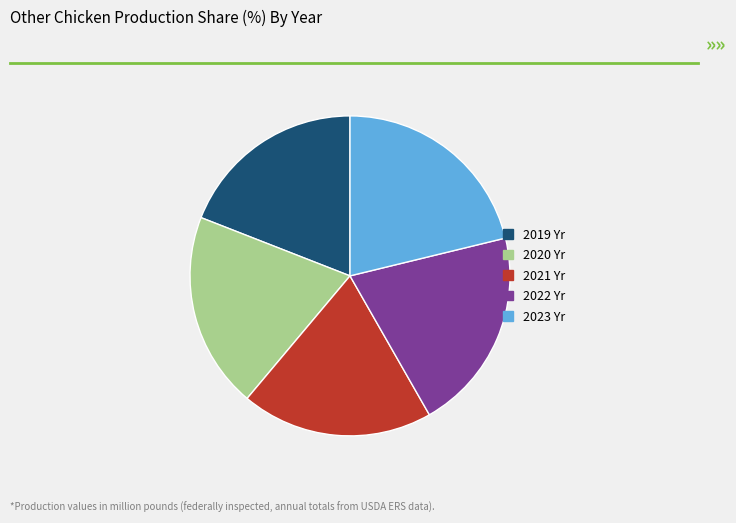

The 2020 Yr slice represents 13% of the pie. True or false?

False